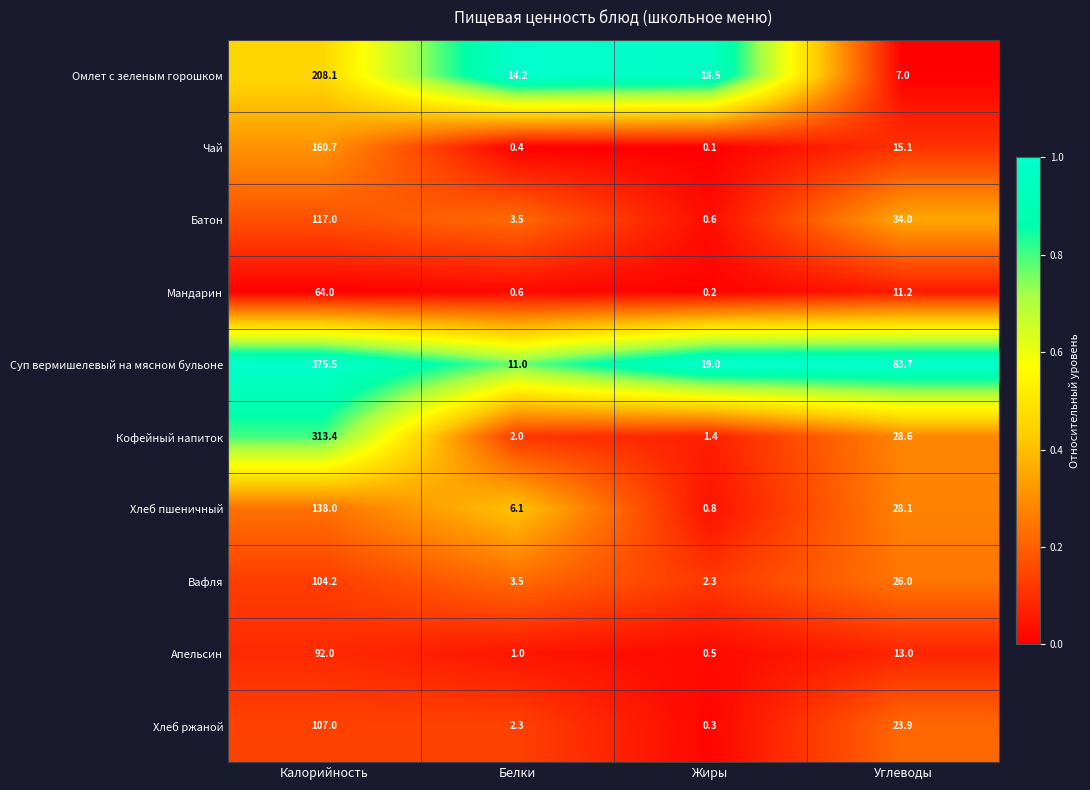

What is the difference between the Суп вермишелевый на мясном бульоне values at Белки and Жиры?

8.0